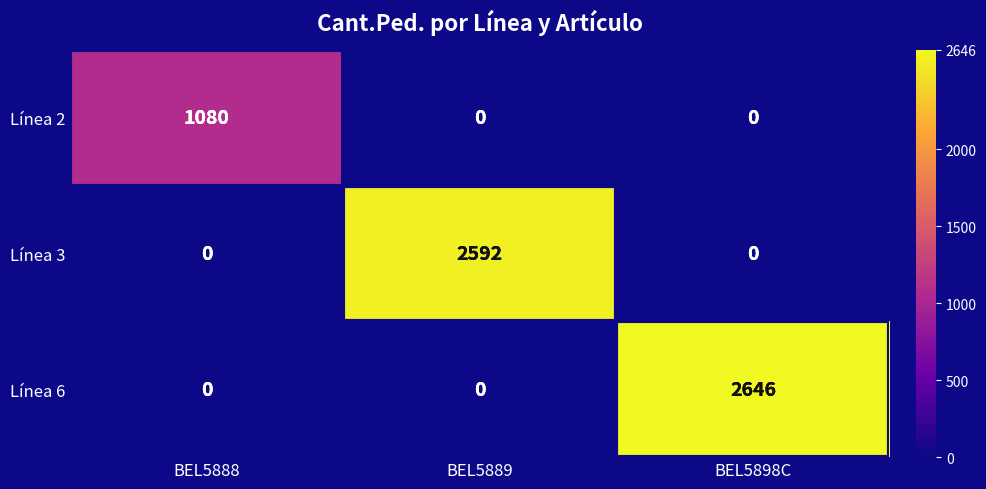

True or false: Línea 3 has a value of 0 at BEL5898C.

True